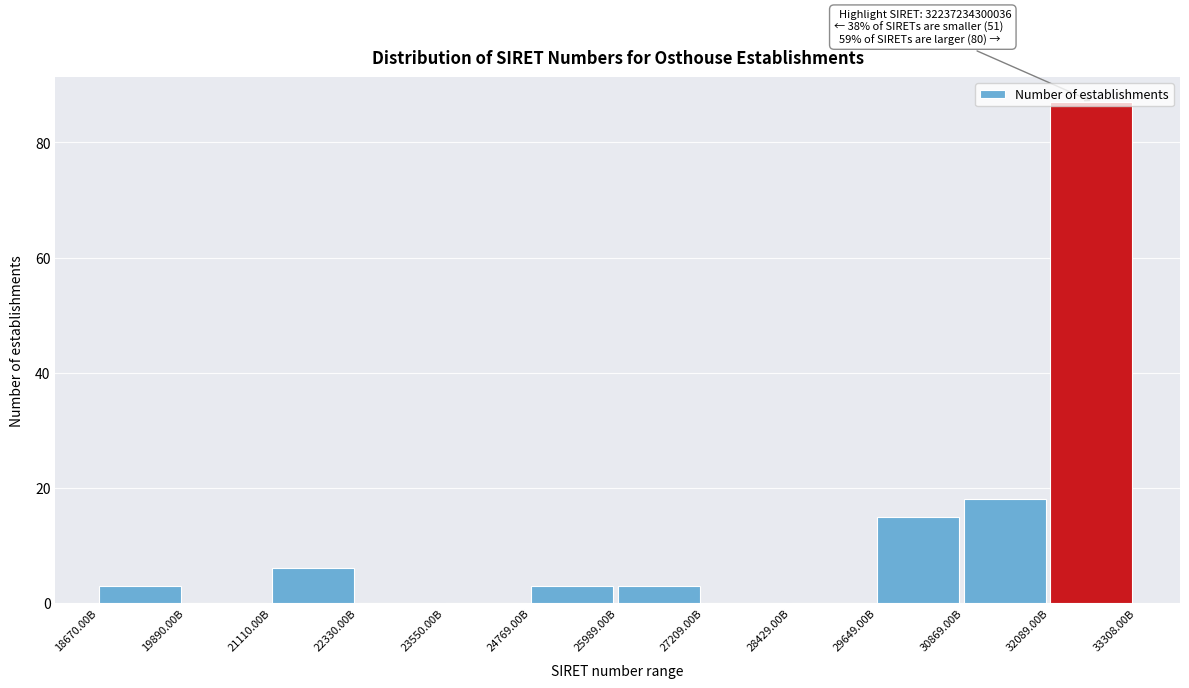

True or false: the data shows 3 at 25989.00B.

True